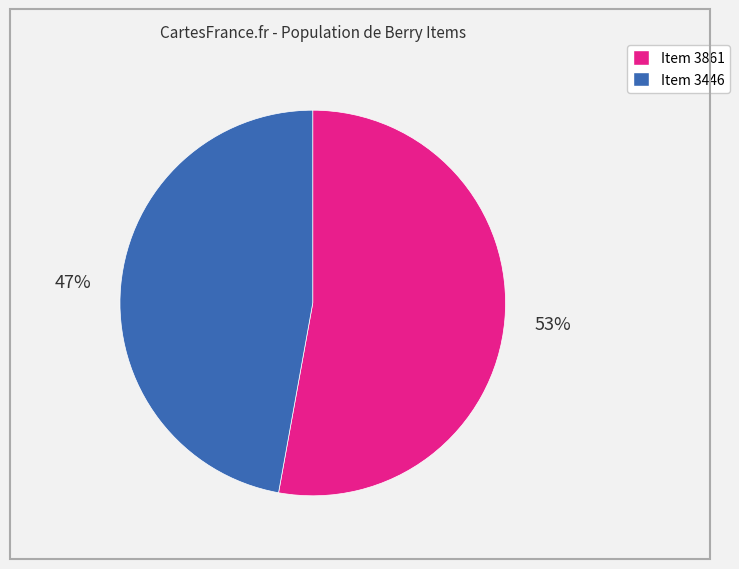

To the nearest percent, what is the combined percentage of Item 3446 and Item 3861?

100%